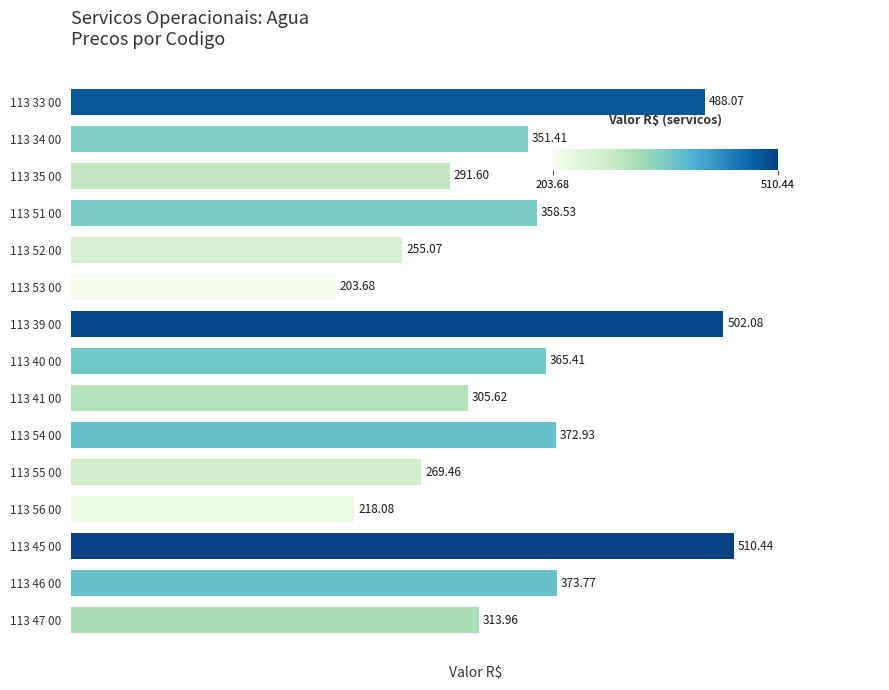

Rank the categories by value from lowest to highest.

113 53 00, 113 56 00, 113 52 00, 113 55 00, 113 35 00, 113 41 00, 113 47 00, 113 34 00, 113 51 00, 113 40 00, 113 54 00, 113 46 00, 113 33 00, 113 39 00, 113 45 00